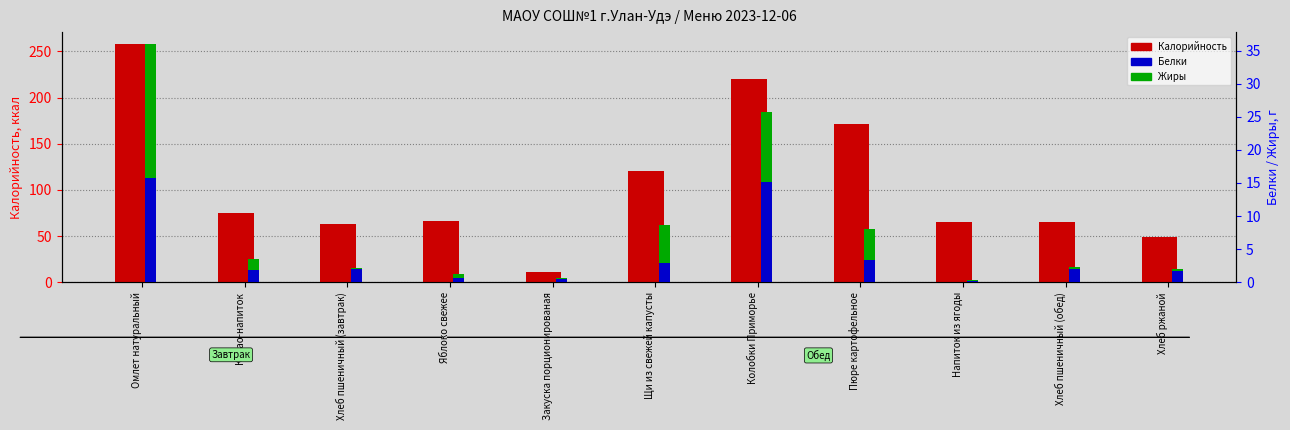

The value of Калорийность at Хлеб пшеничный (обед) is 94.4. True or false?

False